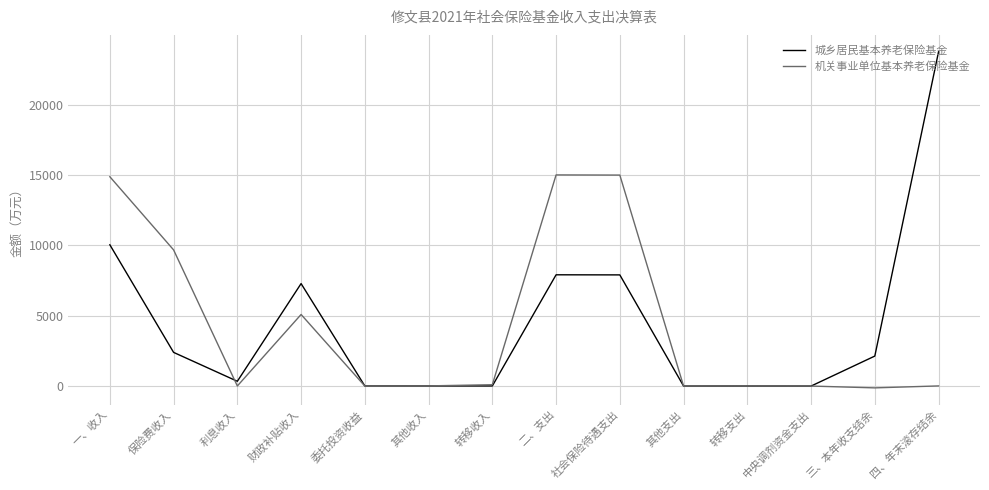

The value of 机关事业单位基本养老保险基金 at 委托投资收益 is 0.0. True or false?

True